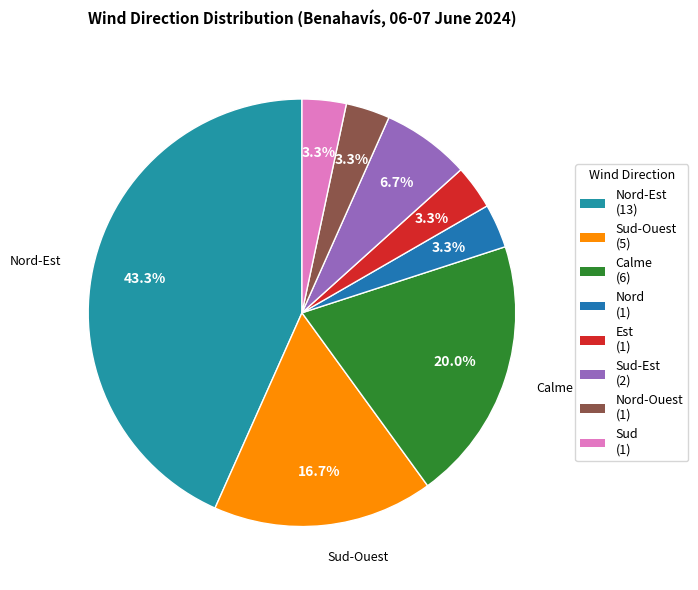

How many slices are in this pie chart?

8